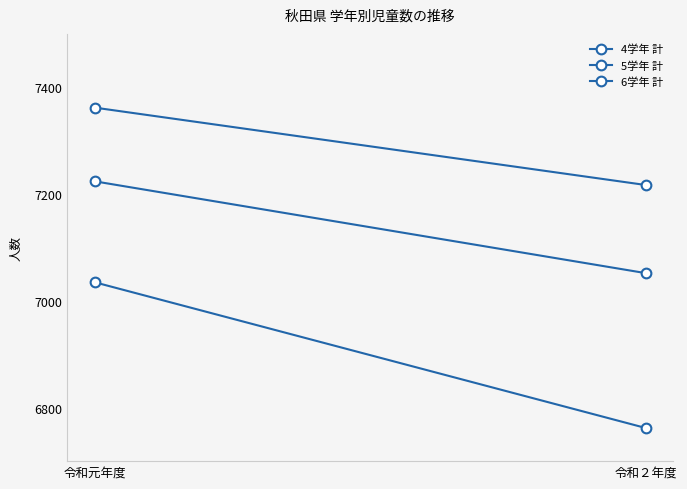

What is the spread (max minus min) of values at 令和２年度?

455